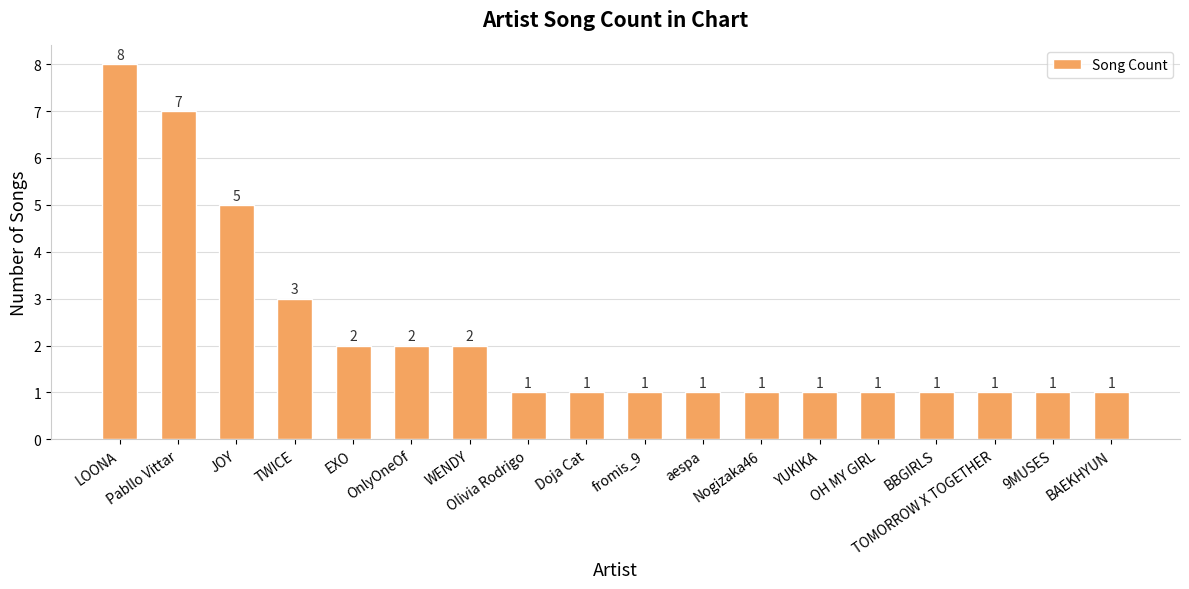

What is the difference between the second highest and second lowest values?

6